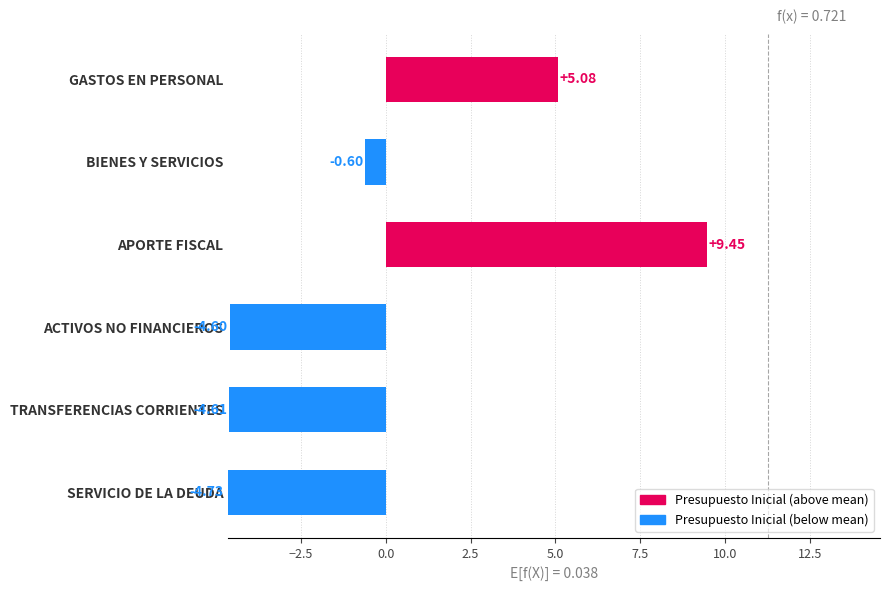

Does the chart contain any negative values?

Yes